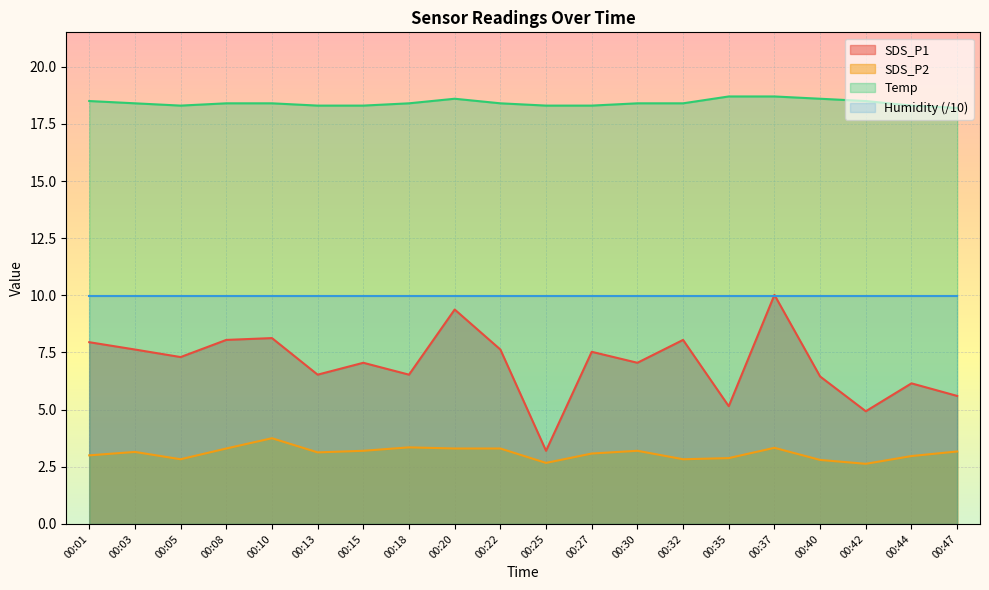

At 00:18, list the series in order from largest to smallest.

Temp, Humidity (/10), SDS_P1, SDS_P2